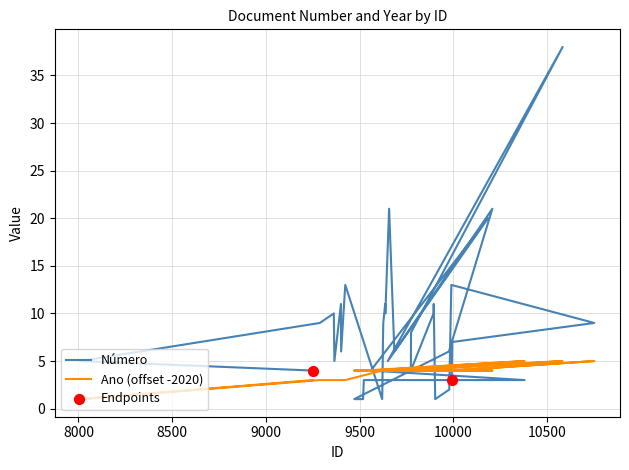

Which series reaches the maximum Y coordinate?

Número